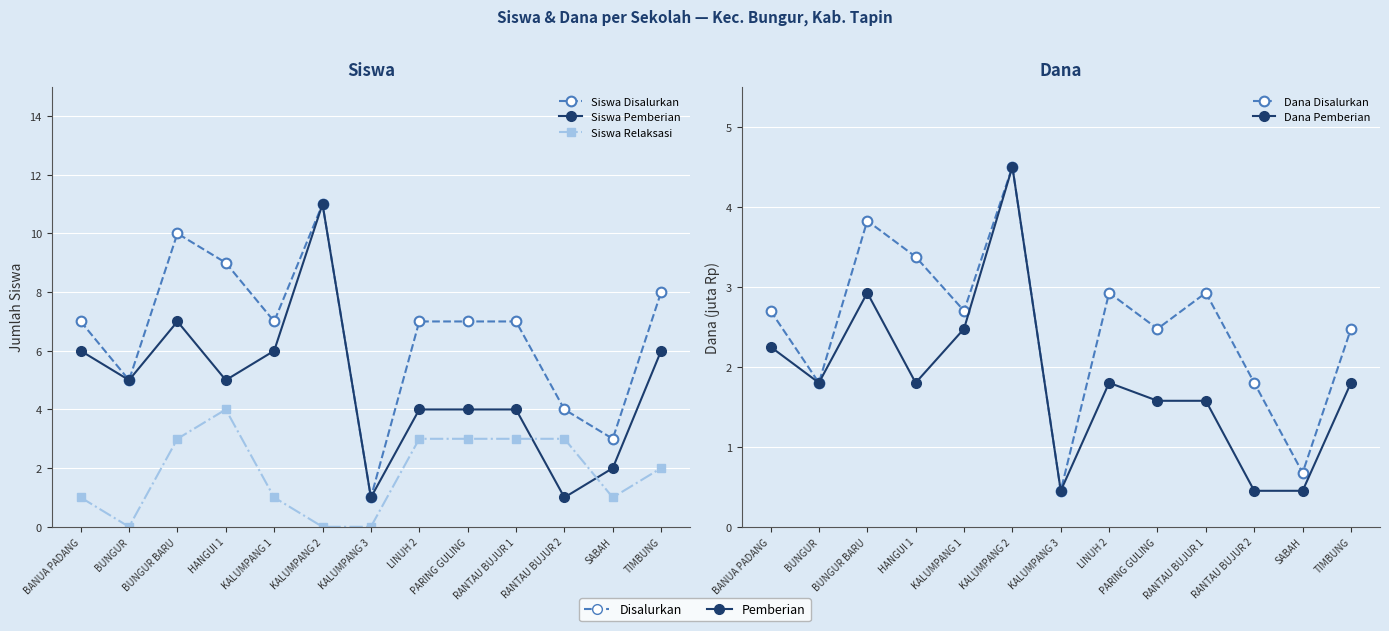

Reading left to right, extract all data points from this chart.

Siswa Disalurkan: 7.0	5.0	10.0	9.0	7.0	11.0	1.0	7.0	7.0	7.0	4.0	3.0	8.0
Siswa Pemberian: 6.0	5.0	7.0	5.0	6.0	11.0	1.0	4.0	4.0	4.0	1.0	2.0	6.0
Siswa Relaksasi: 1.0	0.0	3.0	4.0	1.0	0.0	0.0	3.0	3.0	3.0	3.0	1.0	2.0
Dana Disalurkan: 2.7	1.8	3.8	3.4	2.7	4.5	0.5	2.9	2.5	2.9	1.8	0.7	2.5
Dana Pemberian: 2.2	1.8	2.9	1.8	2.5	4.5	0.5	1.8	1.6	1.6	0.5	0.5	1.8